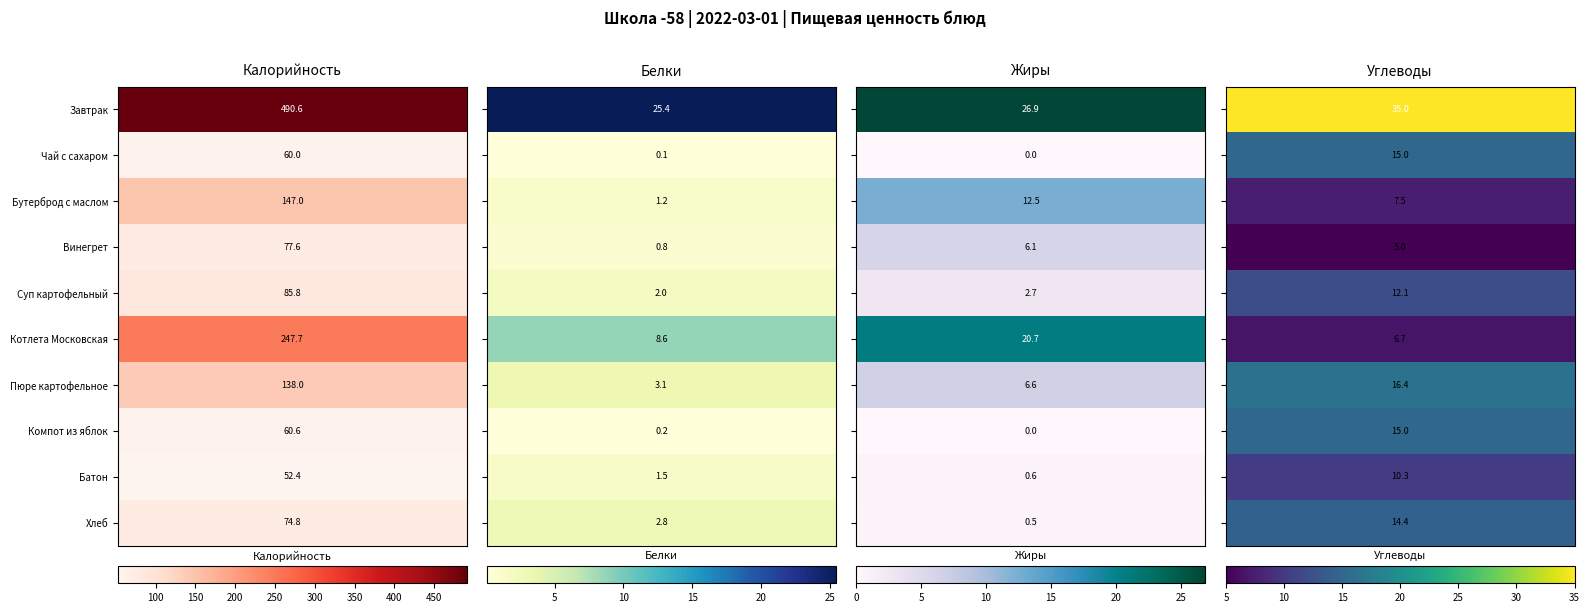

Is the value of Батон at Жиры greater than the value of Пюре картофельное at Белки?

No